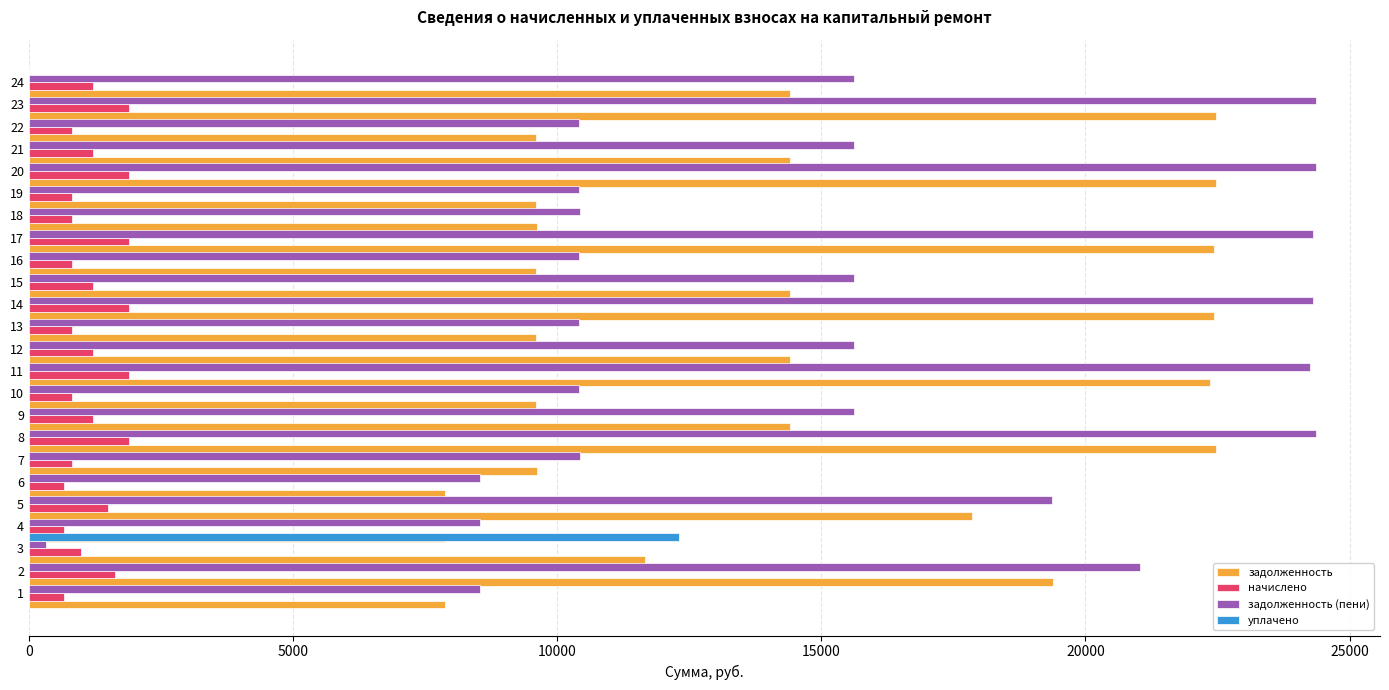

Between 16 and 19, which series saw the biggest shift?

задолженность (пени)